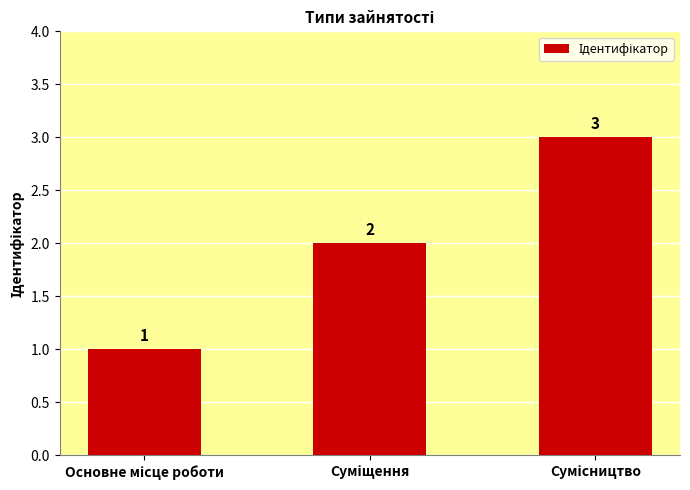

What is the maximum value shown in the chart?

3